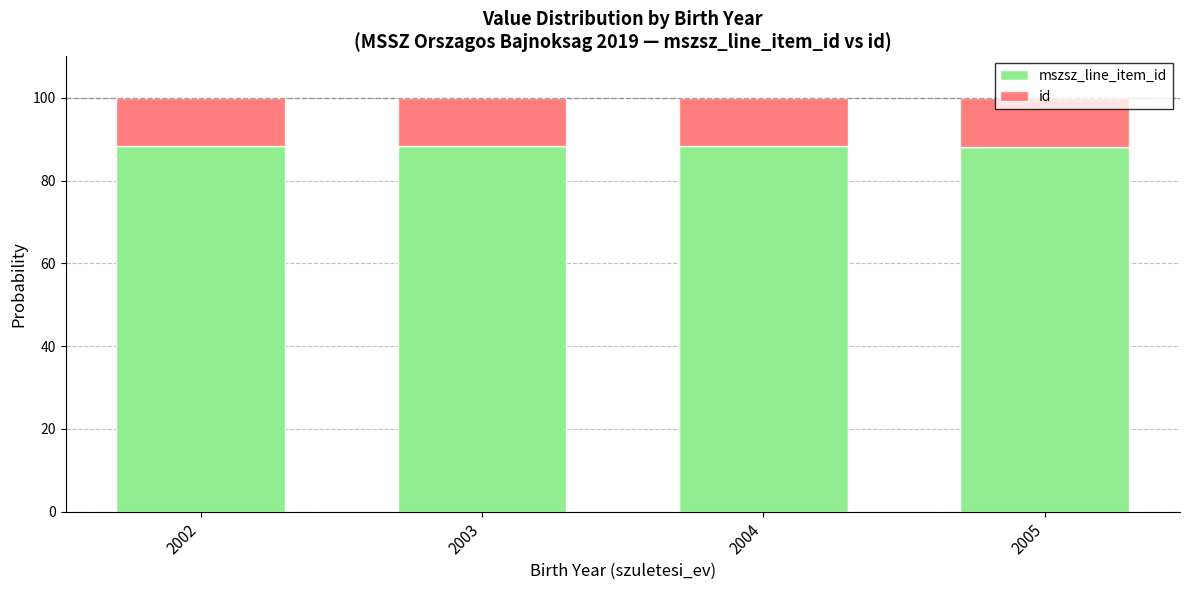

What is the total value across all series at 2005?

100.0